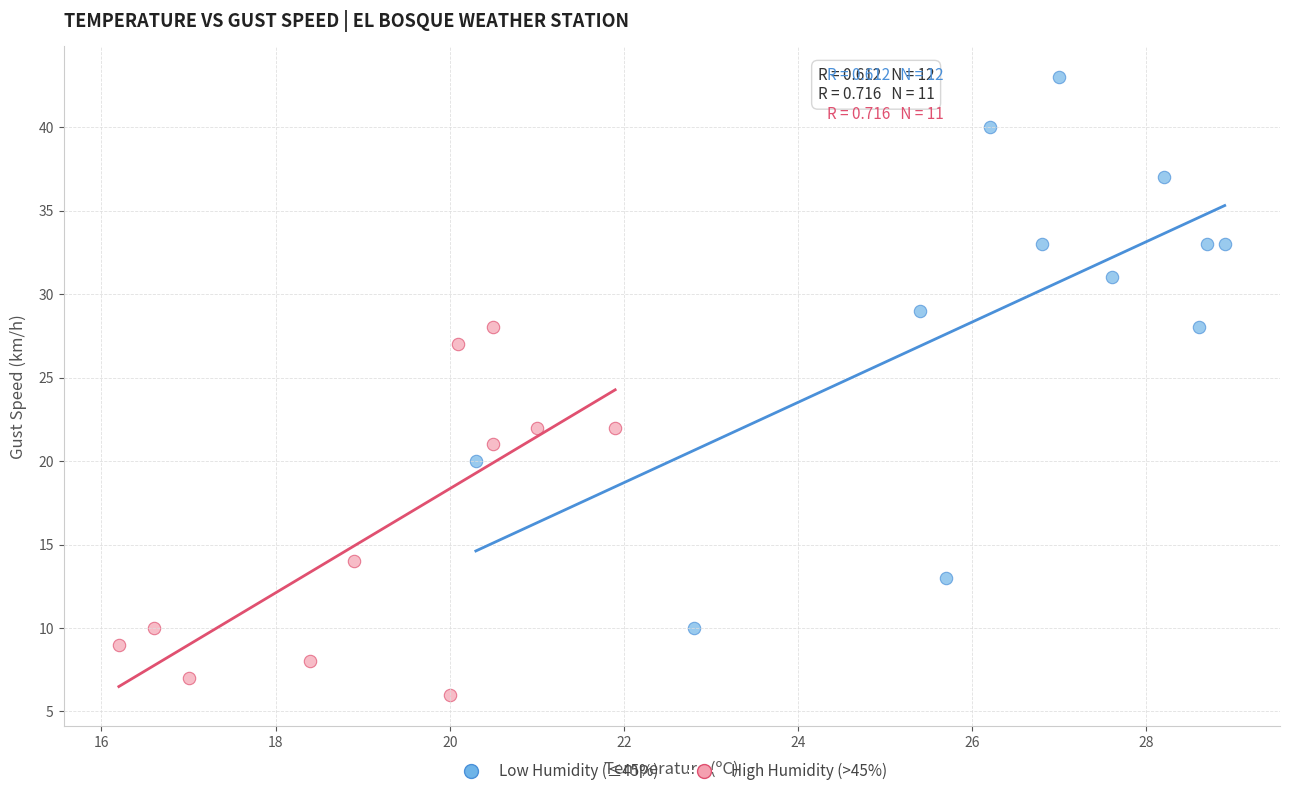

Which series has the widest spread of Y values?

Low Humidity (≤45%)